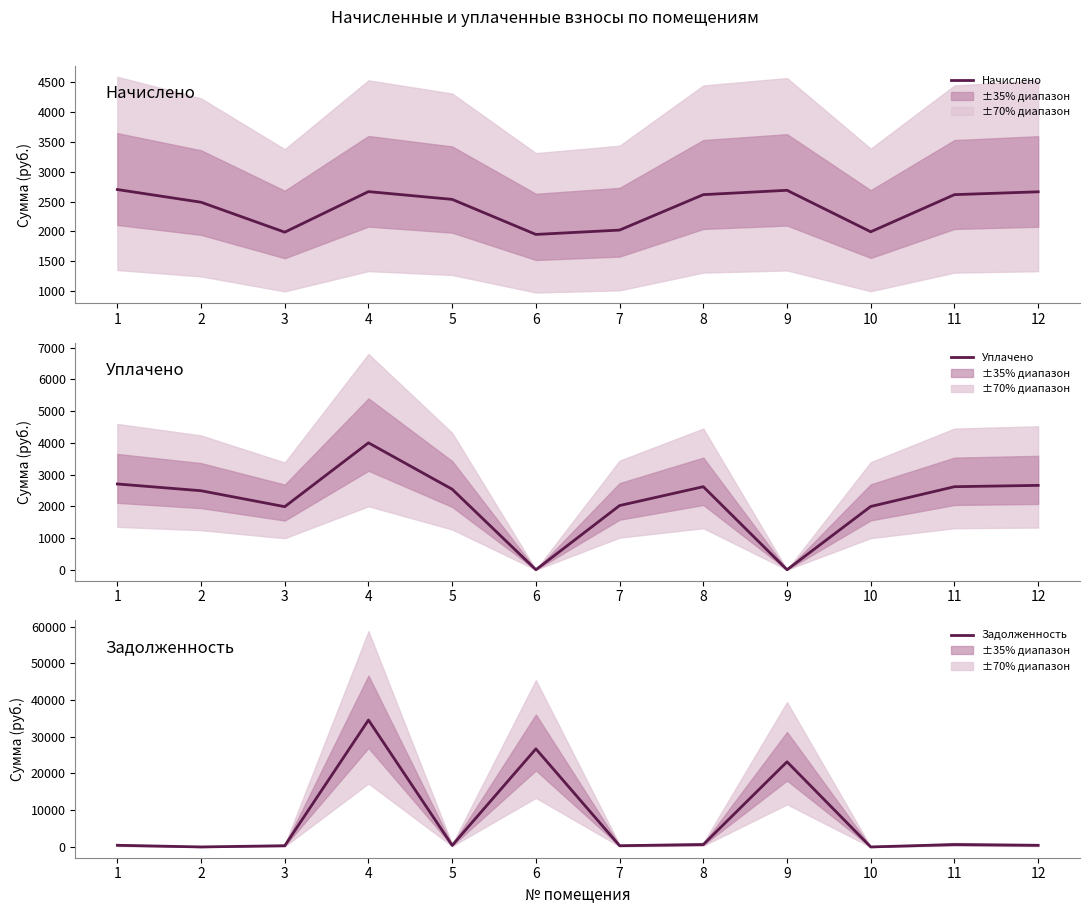

Which series changed the most between 3 and 4?

Задолженность